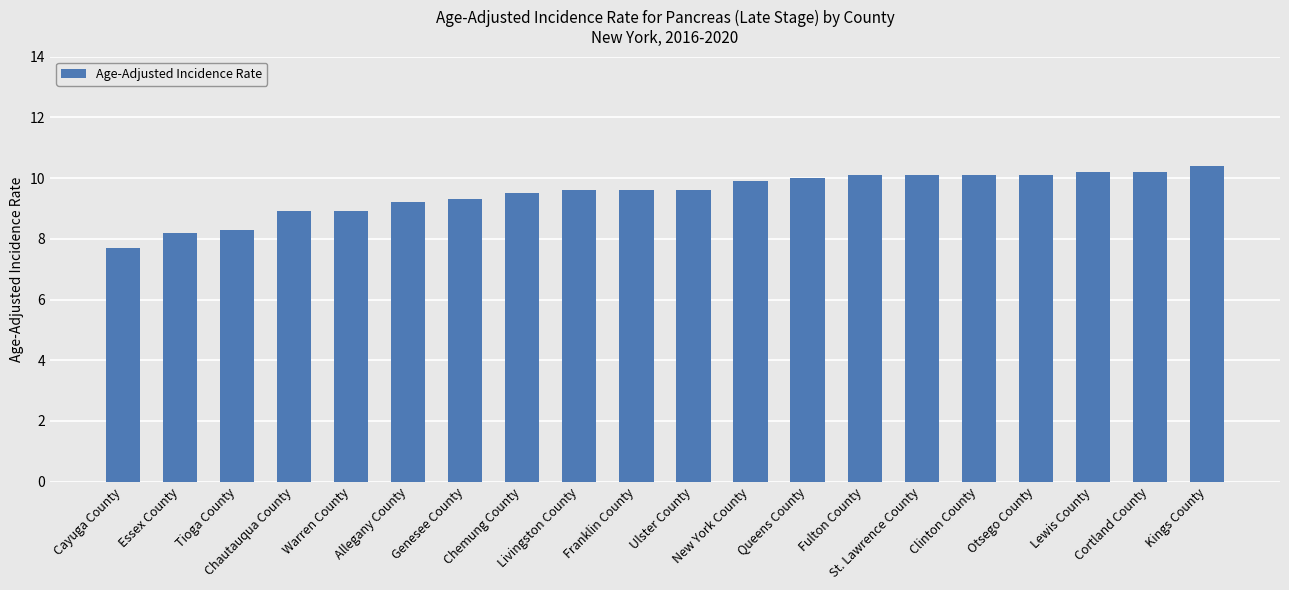

Reading left to right, list all the values displayed in this chart.

7.7	8.2	8.3	8.9	8.9	9.2	9.3	9.5	9.6	9.6	9.6	9.9	10.0	10.1	10.1	10.1	10.1	10.2	10.2	10.4